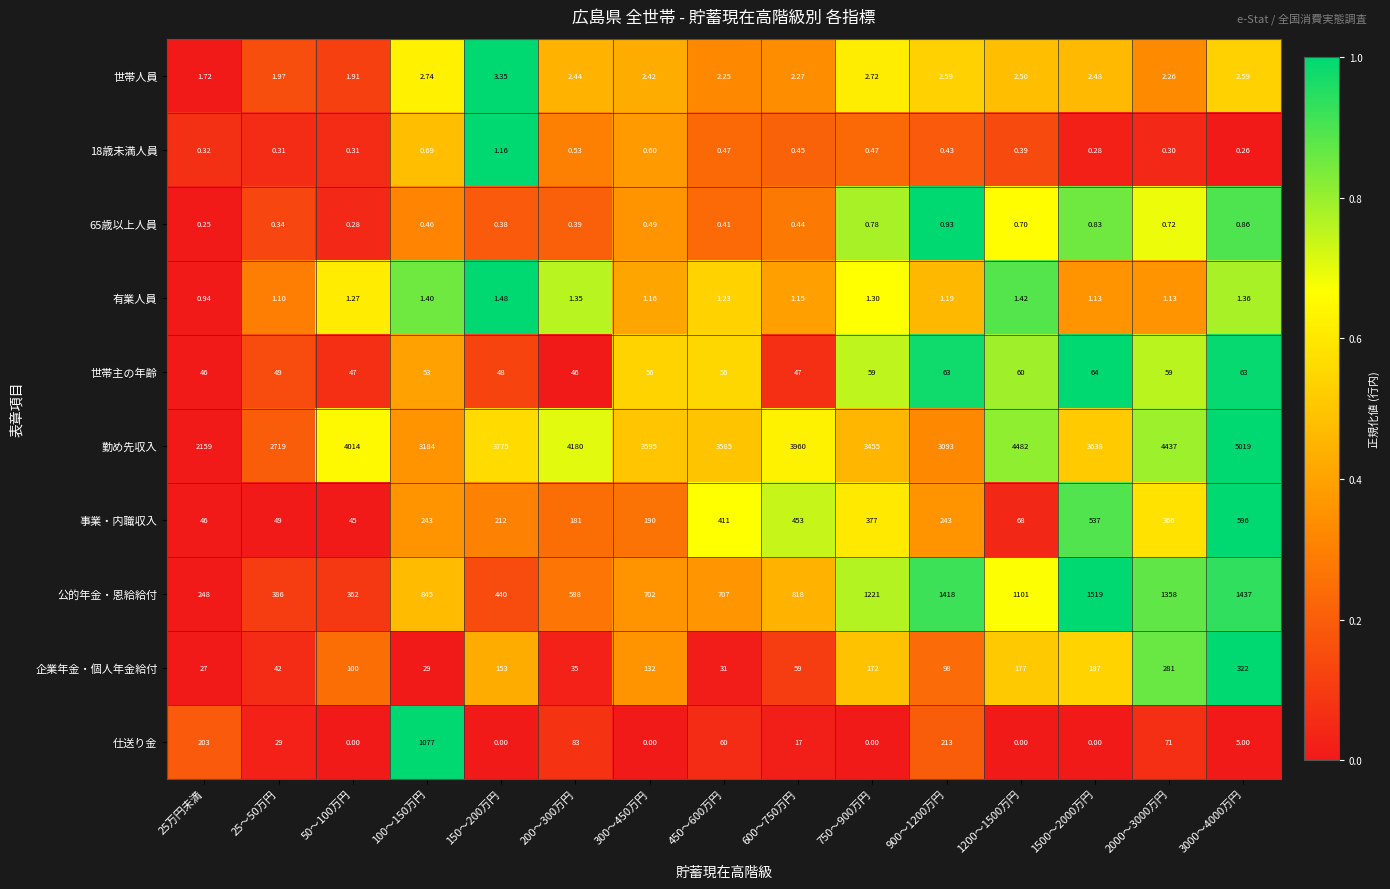

Which series has the largest range (max minus min)?

勤め先収入